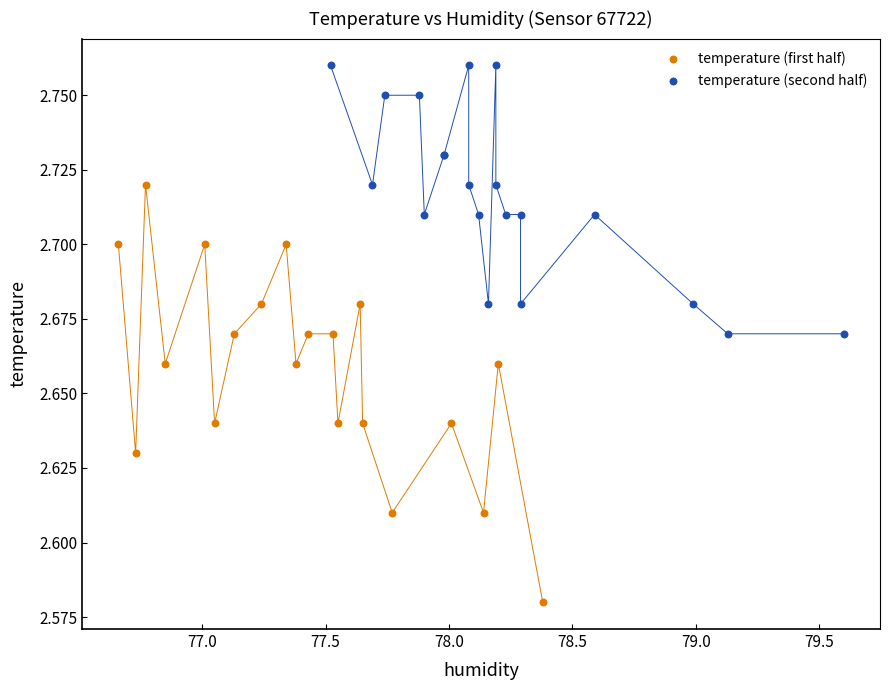

Which series reaches the minimum Y coordinate?

temperature (first half)